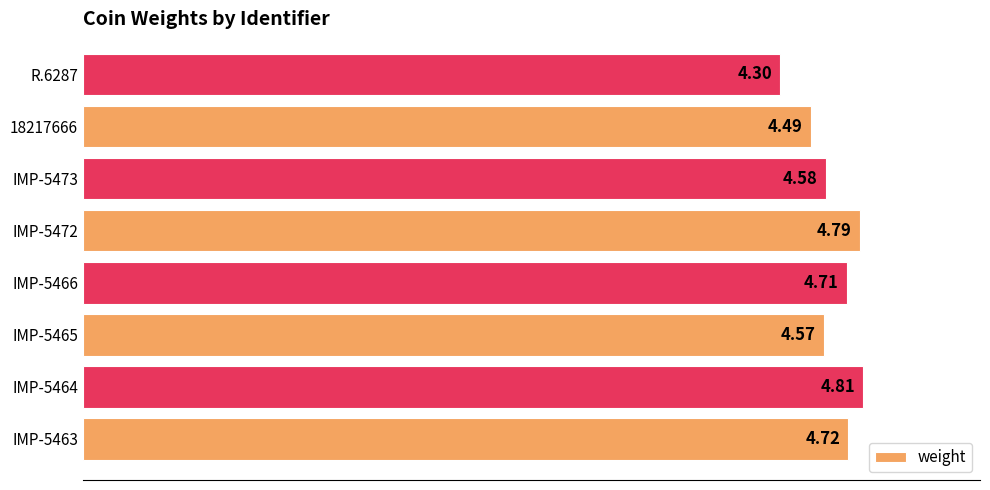

What is the greatest value displayed?

4.8